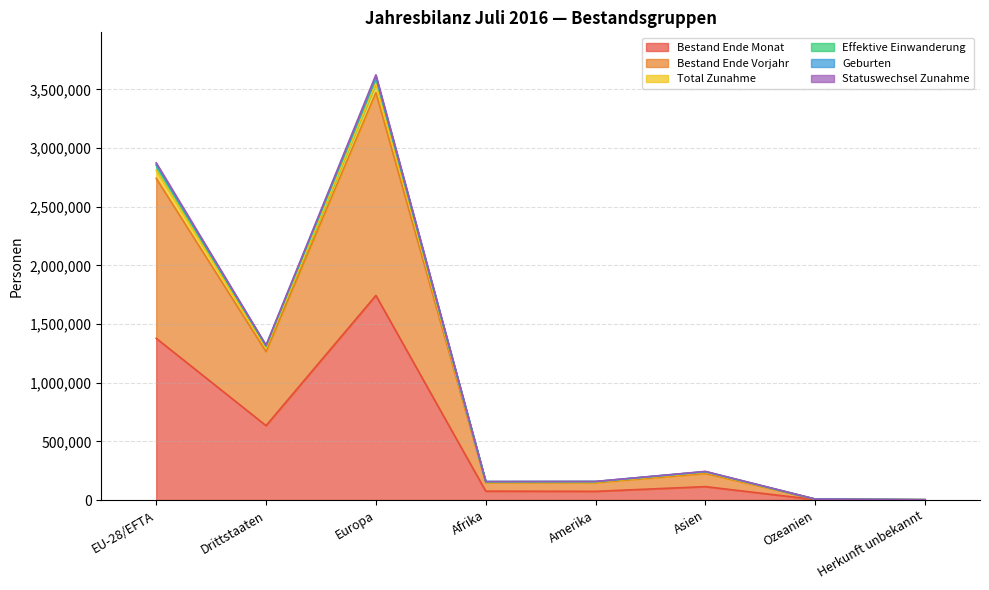

How many series are shown in this chart?

6